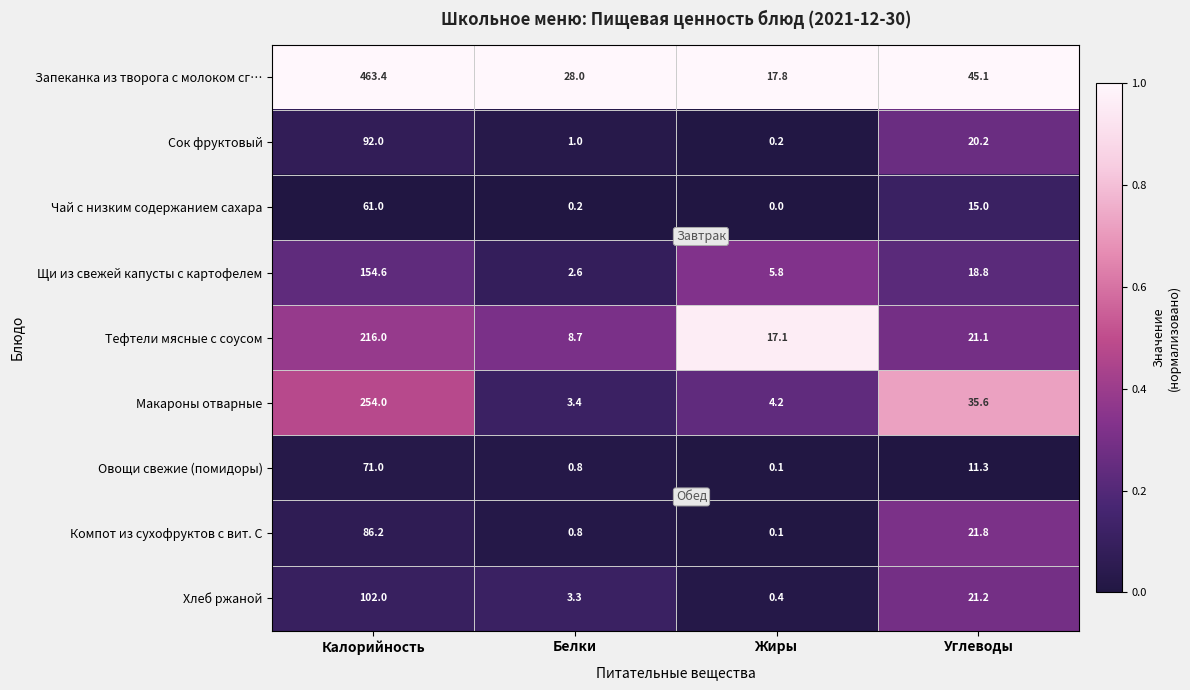

What is the total value across all series at Жиры?

45.7